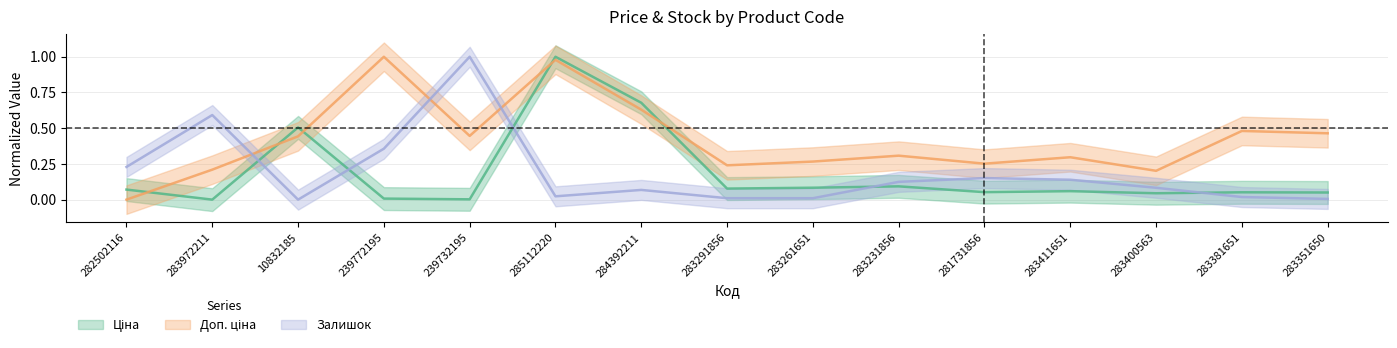

Where do Залишок and Доп. ціна first cross each other?

283972211 and 10832185